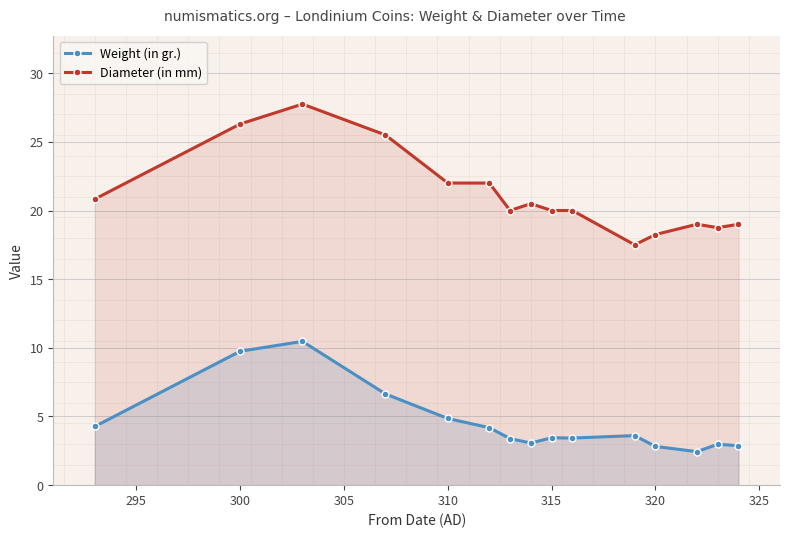

How many distinct data groups are displayed?

2